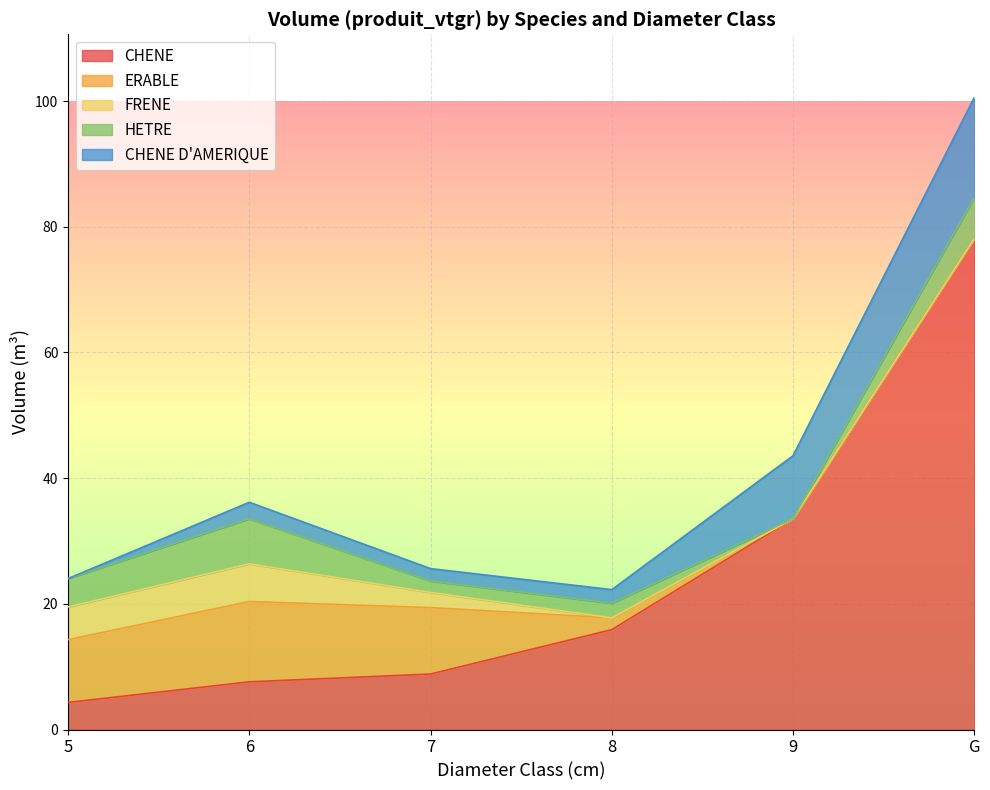

What are all the series names shown in the legend?

CHENE, ERABLE, FRENE, HETRE, CHENE D'AMERIQUE